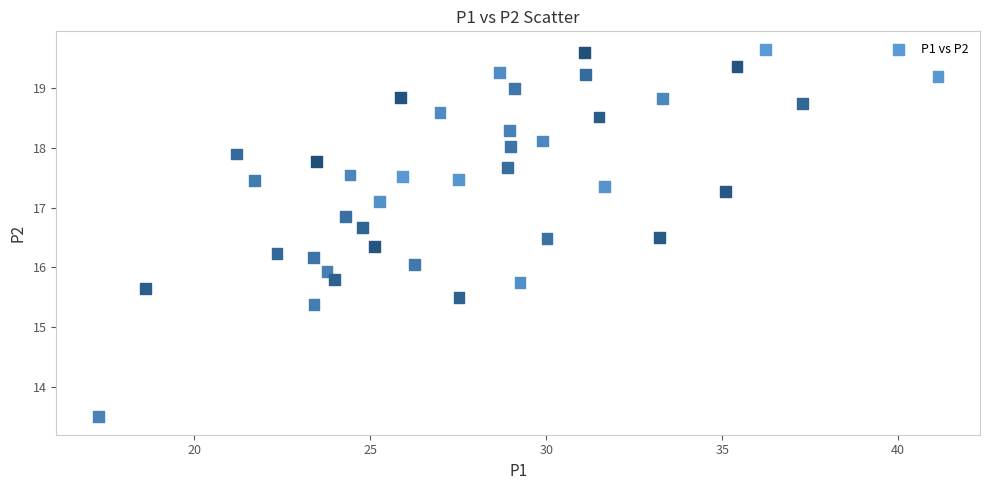

What is the range of X values (max minus min)?

23.9